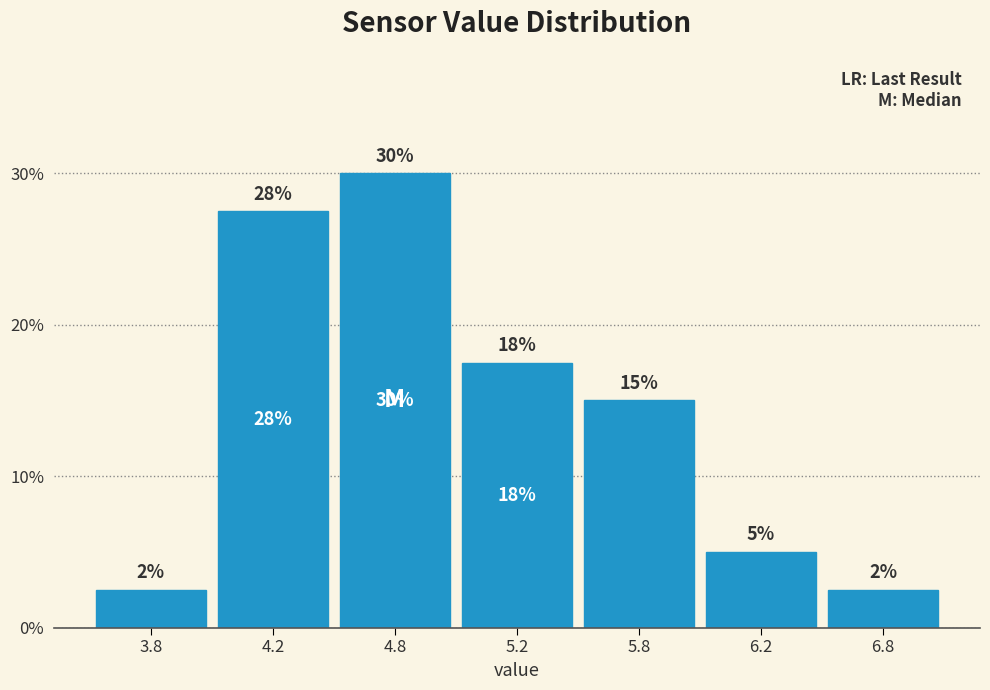

Are the bars horizontal?

No